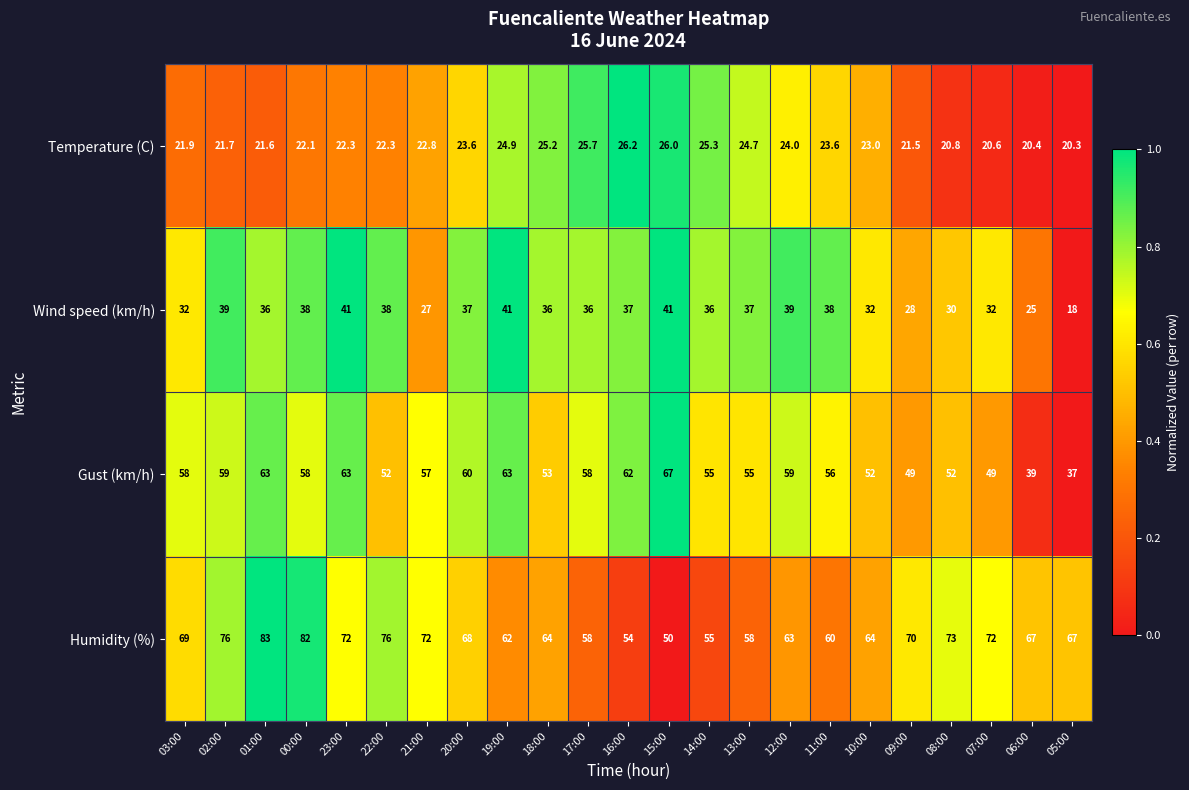

Is it true that Wind speed (km/h) equals 8.3 at 06:00?

False